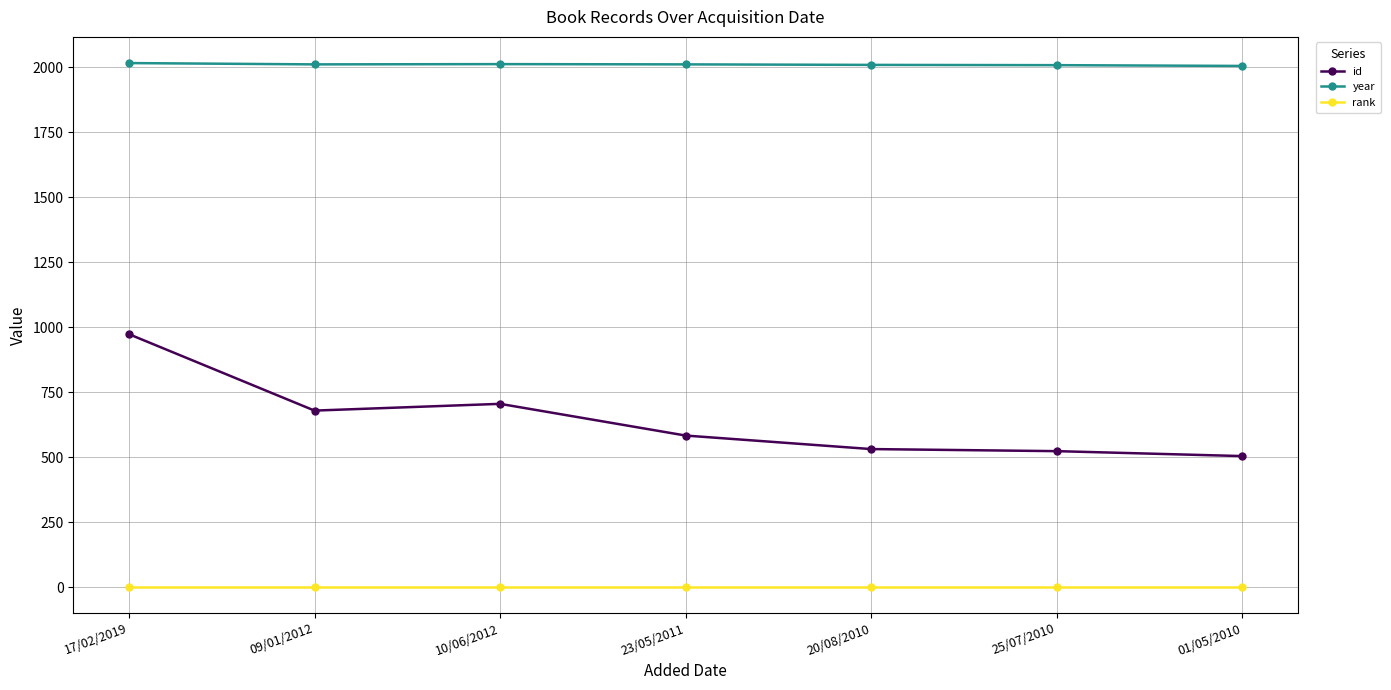

Which series has the widest spread of values?

id